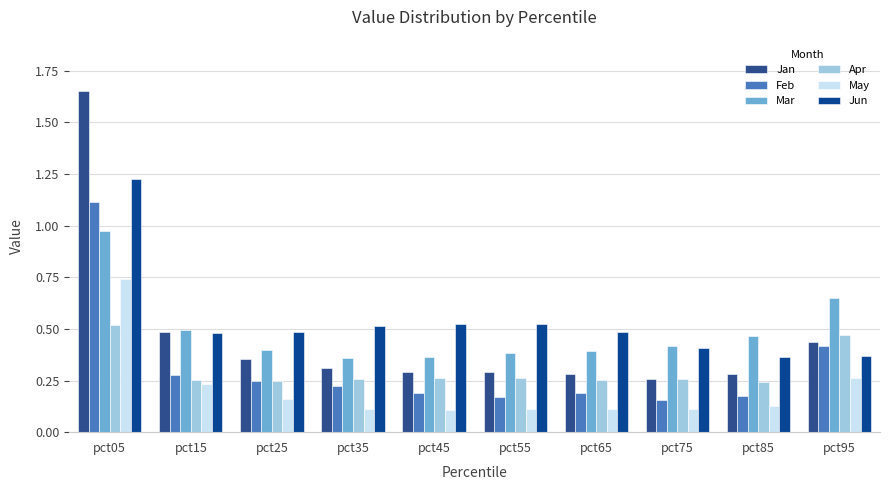

What is the approximate value of May at pct65?

0.1